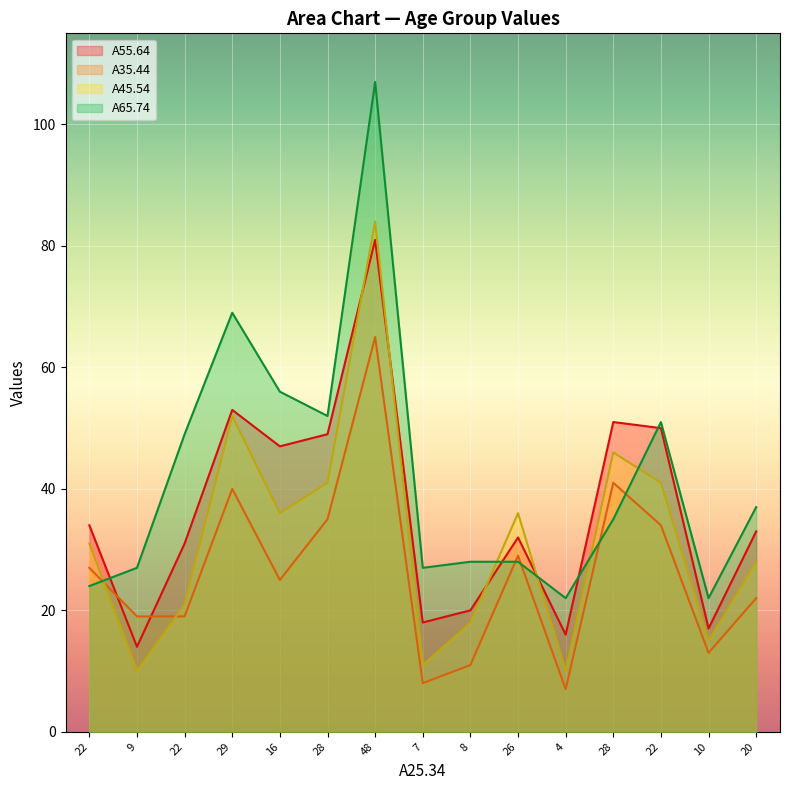

At how many categories does at least one series exceed 8?

15